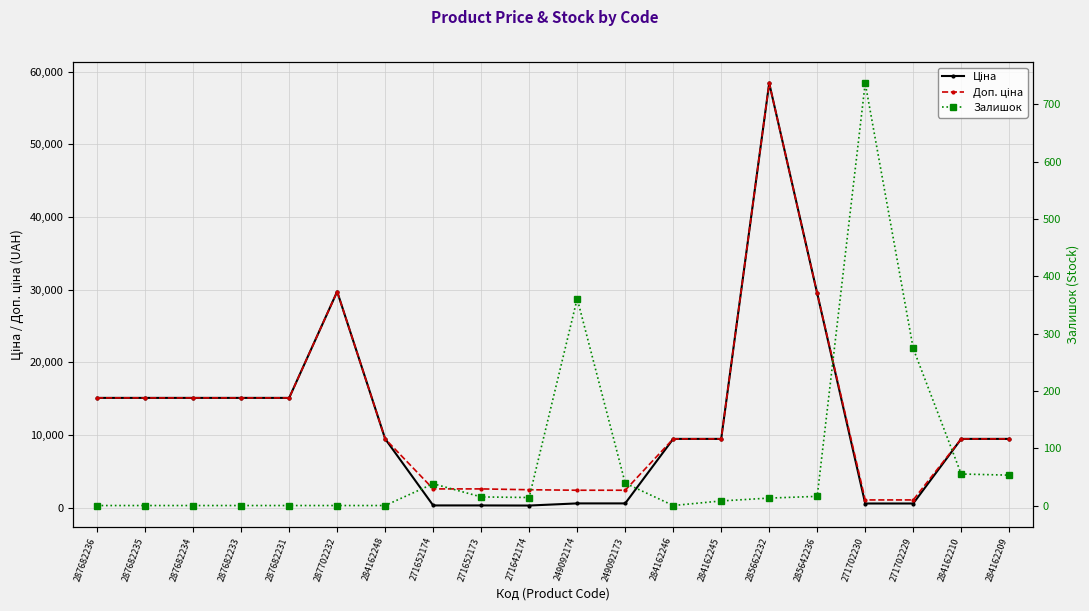

List the series in order of their peak value, lowest first.

Залишок, Ціна, Доп. ціна